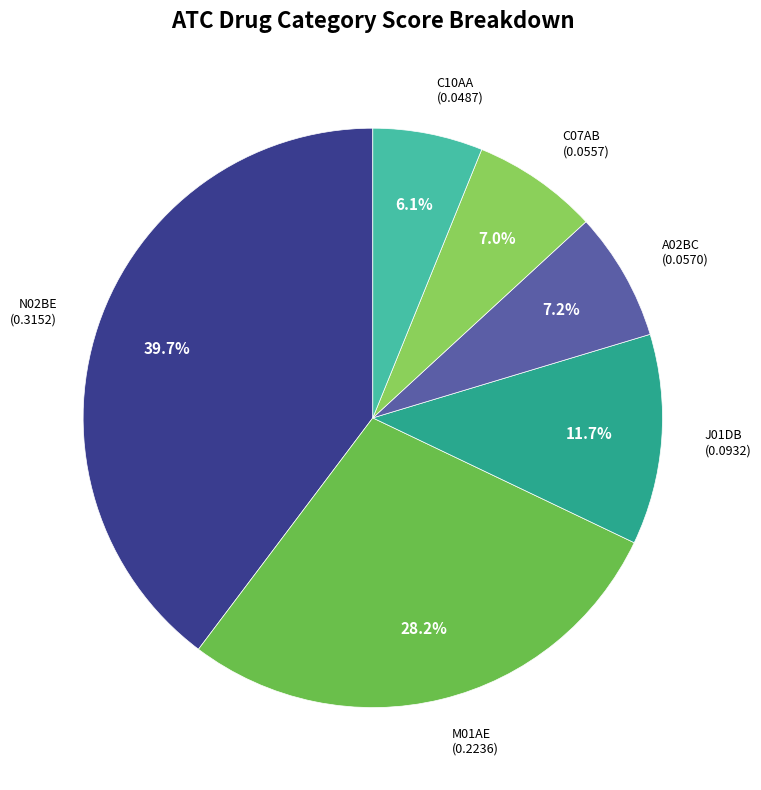

What percentage is the A02BC slice, to the nearest percent?

7%